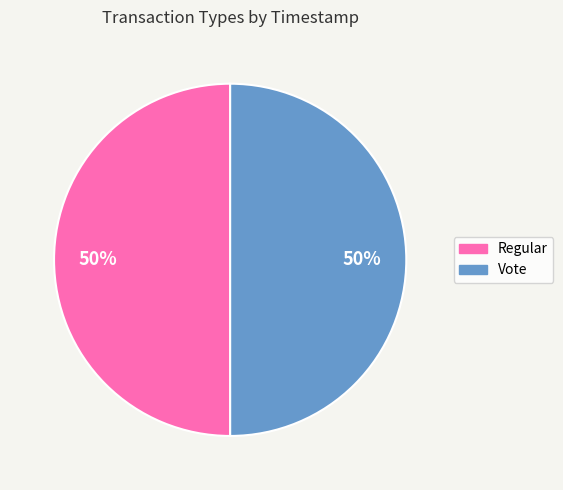

What is the ratio of the value at Vote to the value at Regular?

1.0